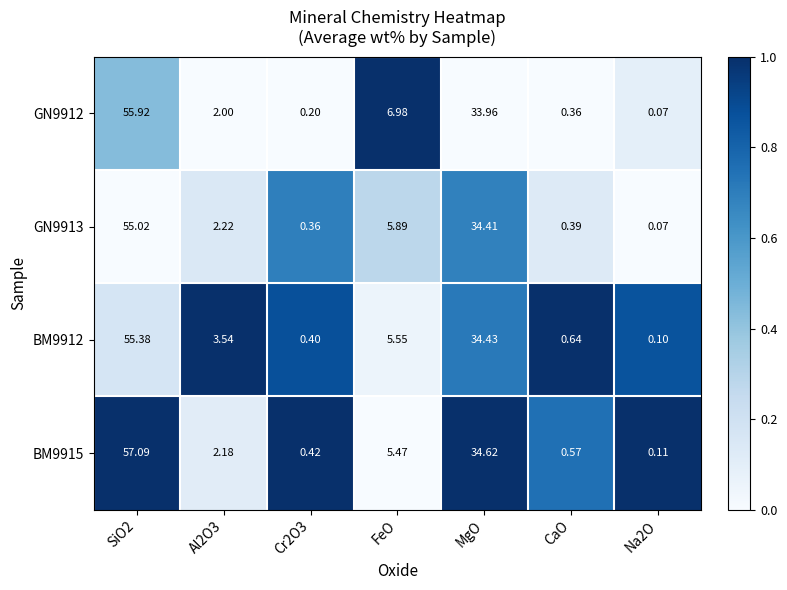

What is the difference between the highest and lowest values at SiO2?

2.1